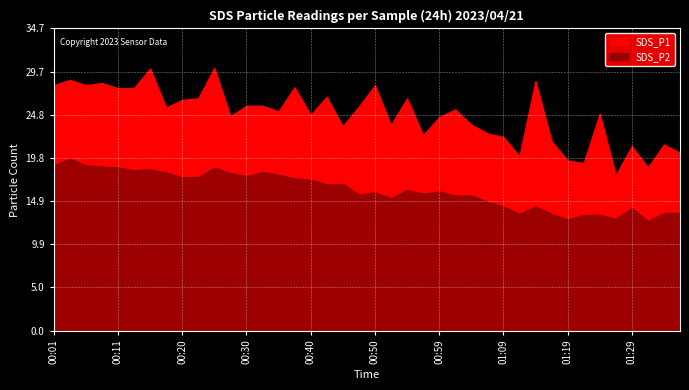

How many lines are shown in the chart?

2